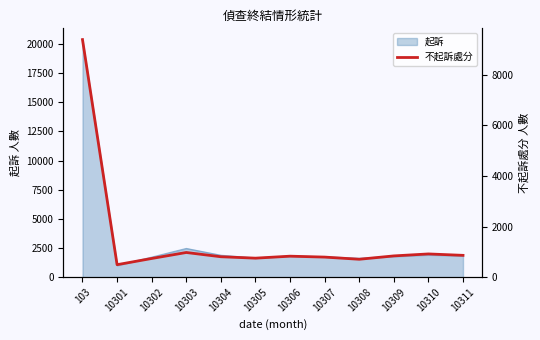

What is the ratio of the value at 10307 to the value at 103?

0.1